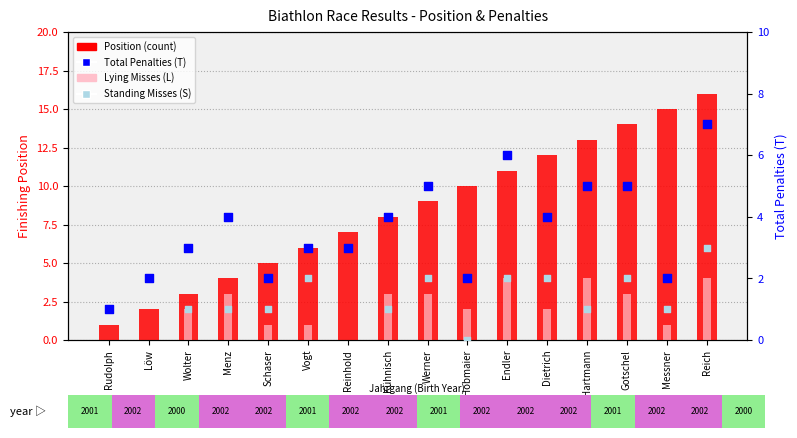

At how many categories does at least one series exceed 1?

15